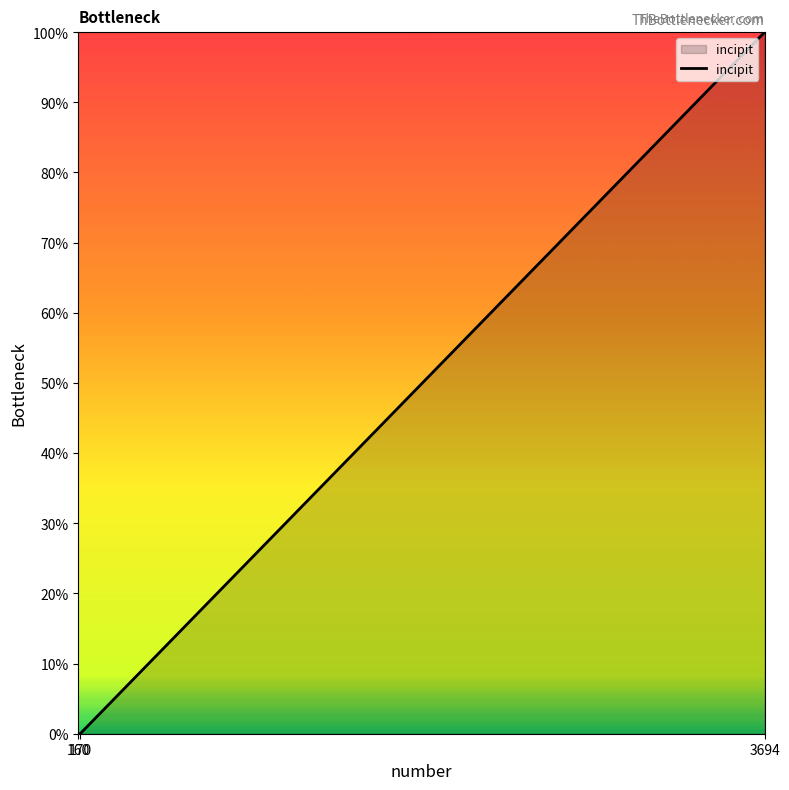

What is the average value?

33